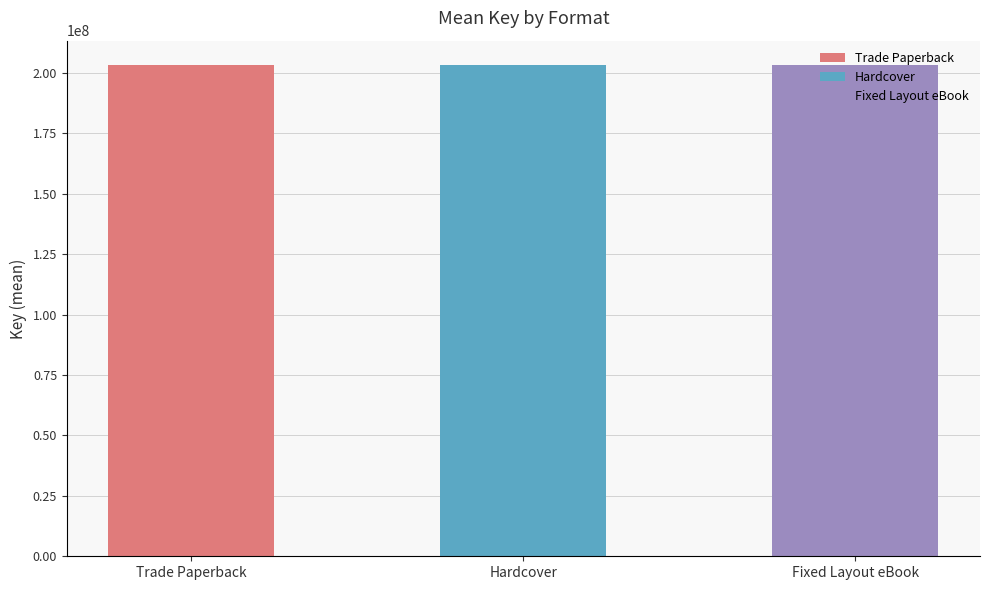

At which category does the chart reach its peak across all series?

Trade Paperback